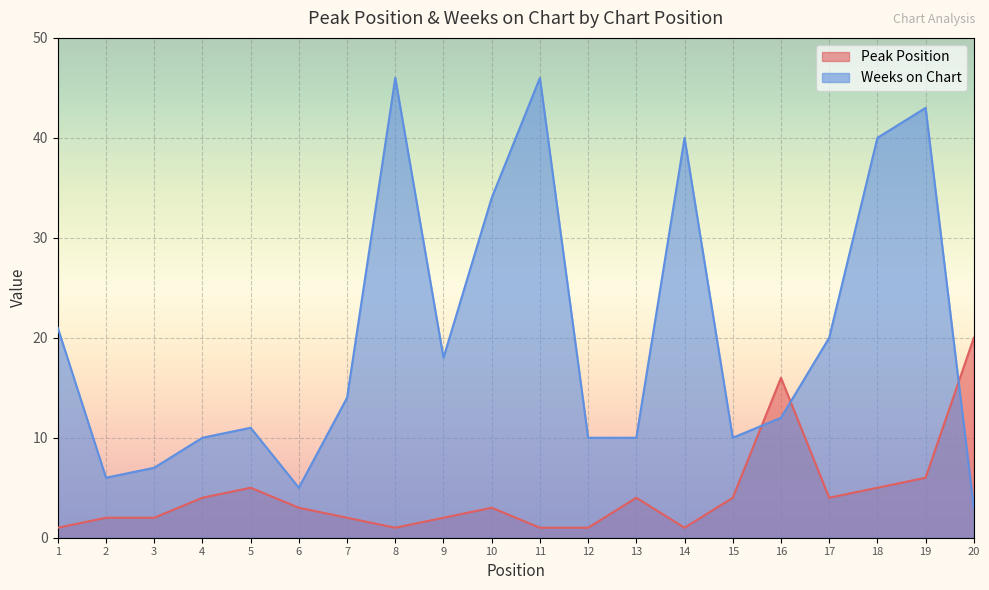

In Weeks on Chart, how many points are higher than both neighbors (excluding endpoints)?

5